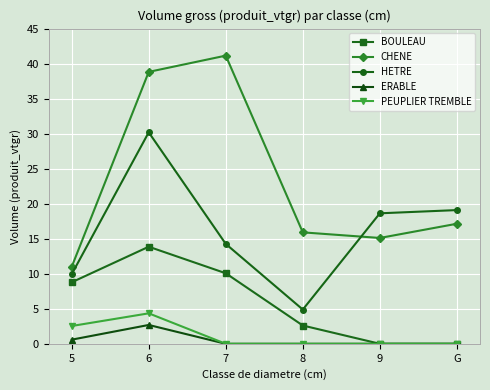

What is the total value across all series at G?

36.2